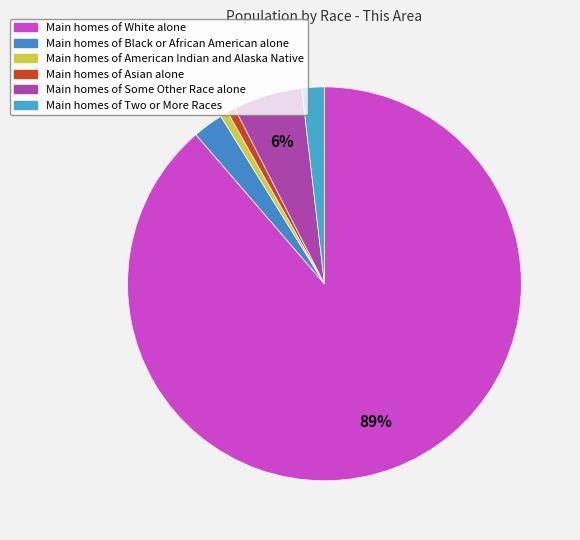

Count the number of slices in the pie.

6